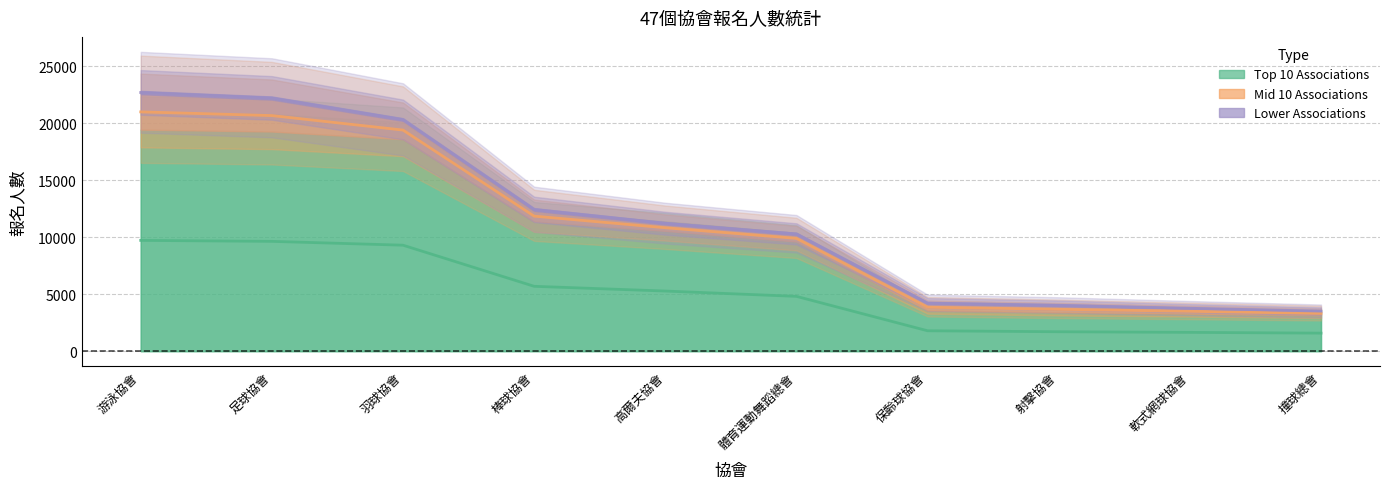

At which label is Top 10 Associations closest to 11302?

棒球協會